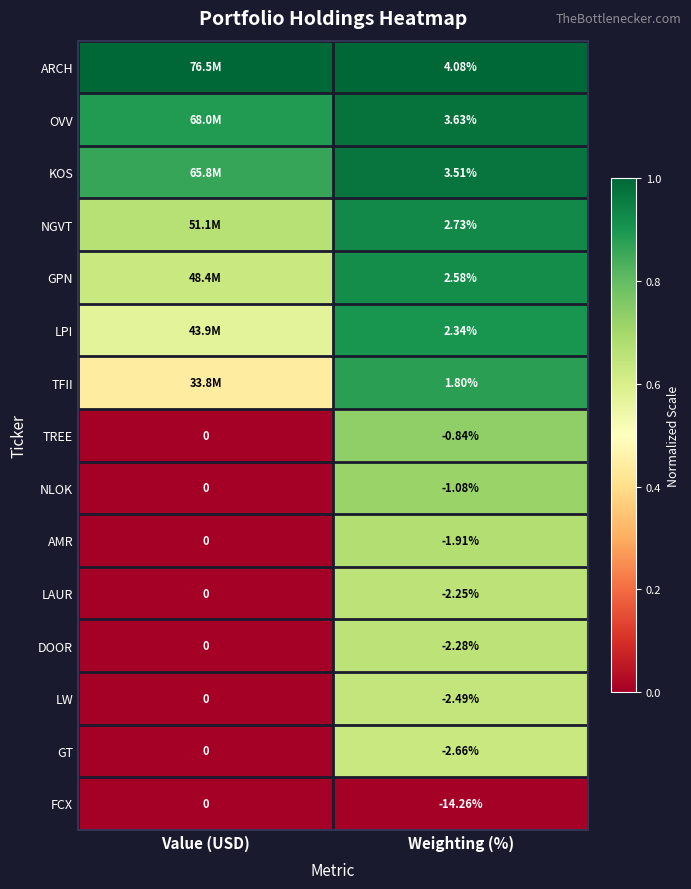

Count the number of categories in the chart.

2